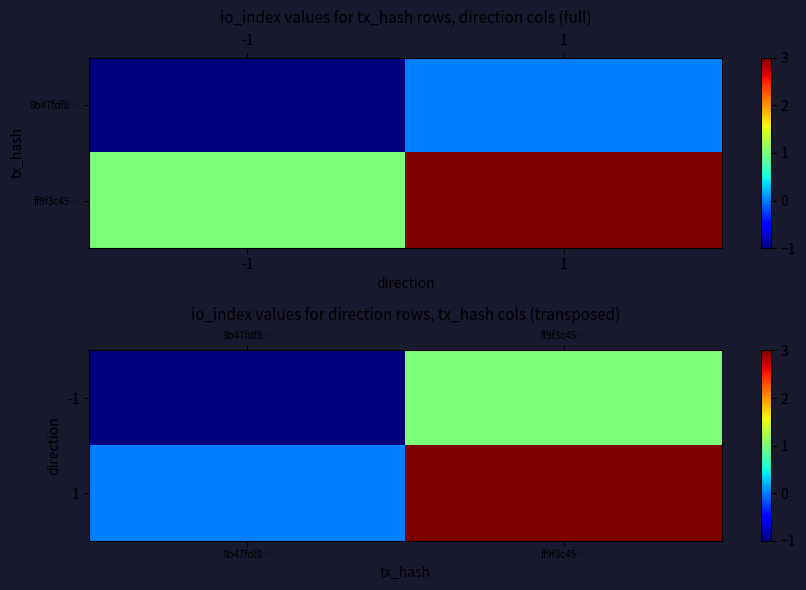

At which category is the sum across all series the highest?

ff9f3c45…